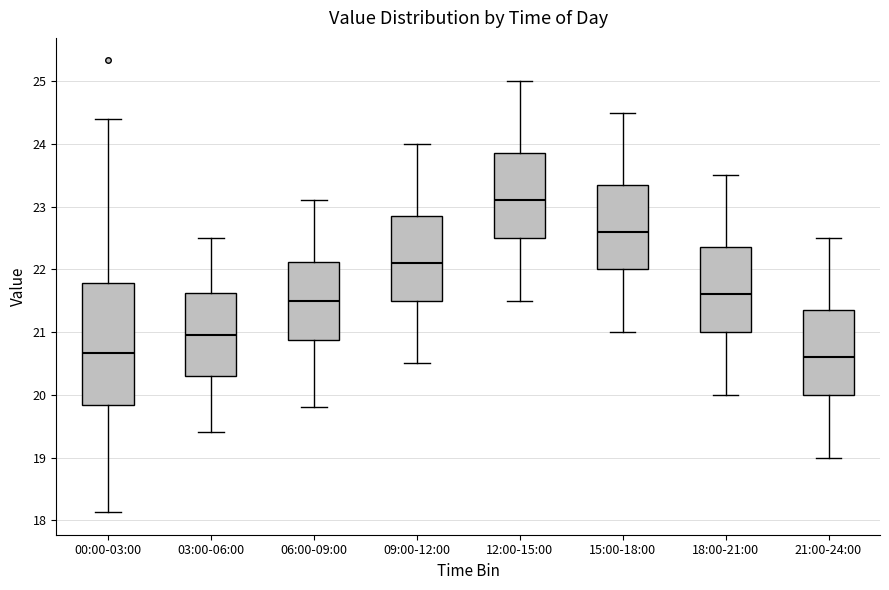

Which box is the tallest, from its lower edge to its upper edge?

00:00-03:00